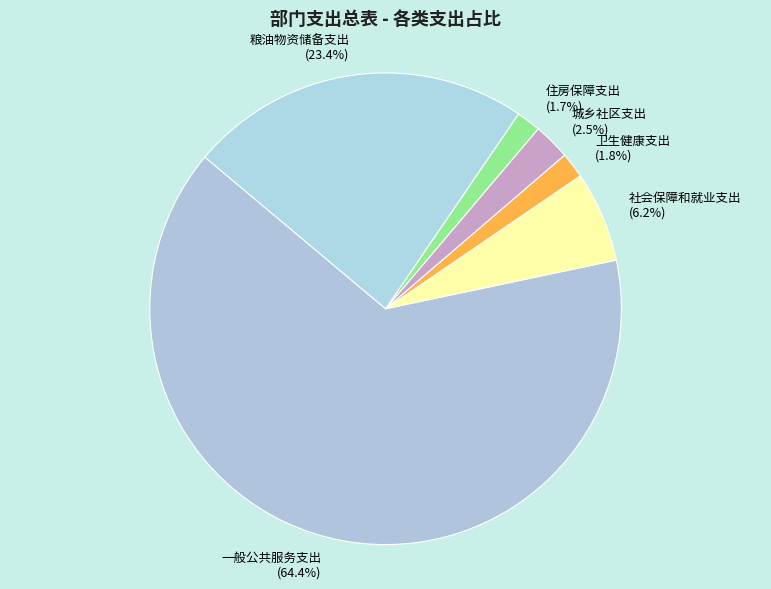

Combined, what portion of the pie is 城乡社区支出 and 住房保障支出?

4.2%